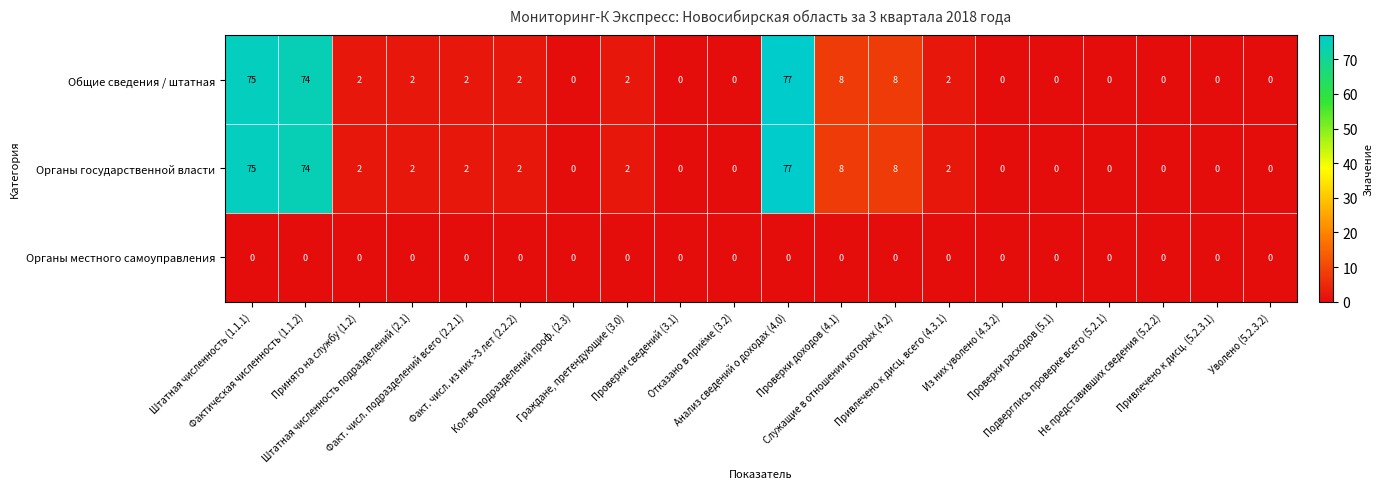

At which category is the sum across all series the highest?

Анализ сведений о доходах (4.0)